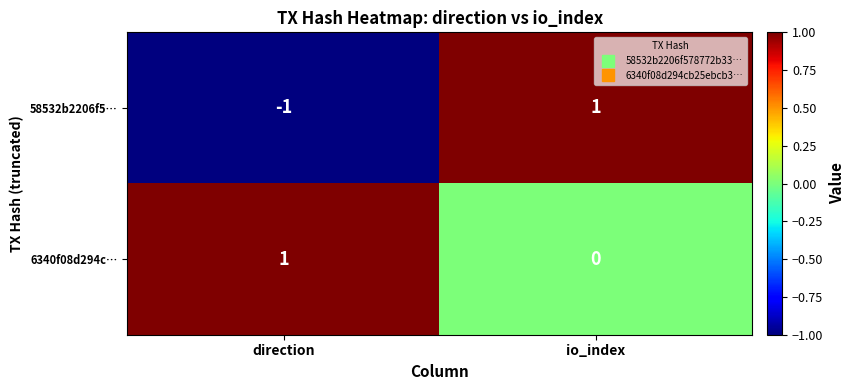

Reading left to right, transcribe all the data shown in this chart.

58532b2206f5…: -1	1
6340f08d294c…: 1	0